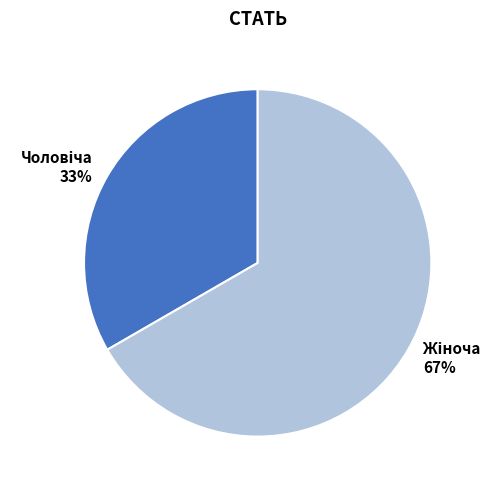

Does any single category account for the majority?

Yes